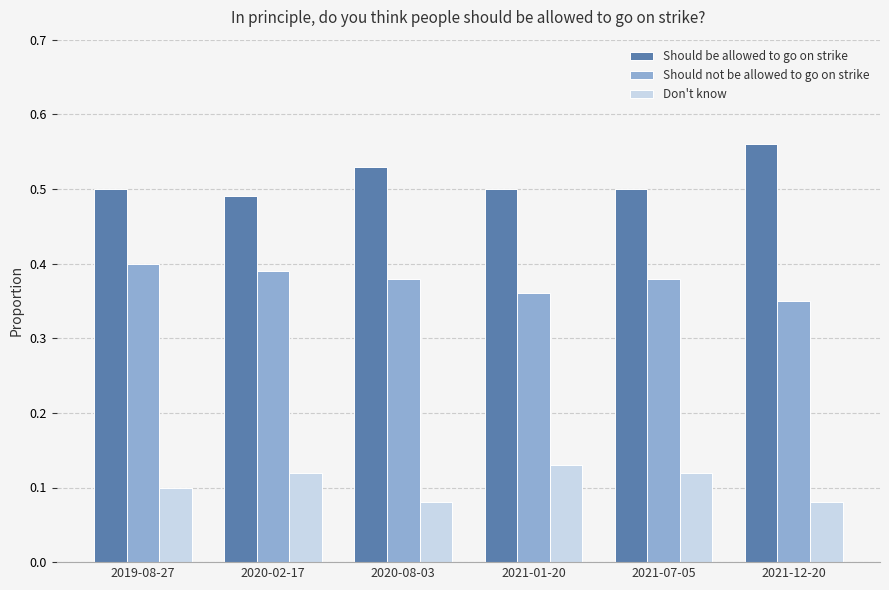

List the series in order of their overall mean, lowest first.

Don't know, Should not be allowed to go on strike, Should be allowed to go on strike